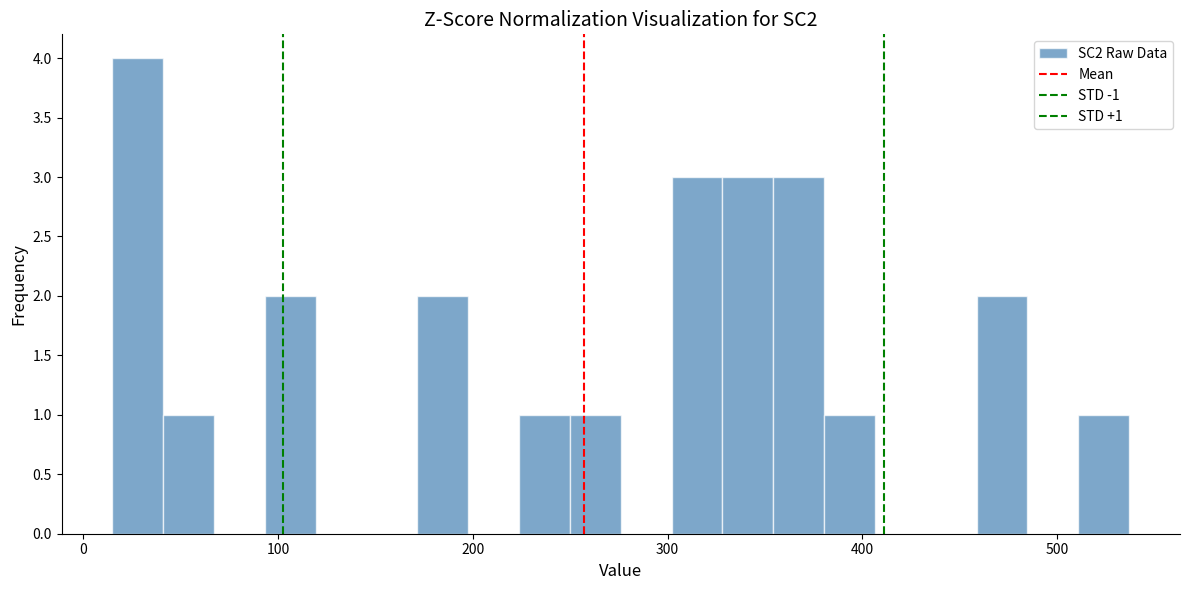

Read against the x-axis, roughly where is the centre of the tallest bar?

30